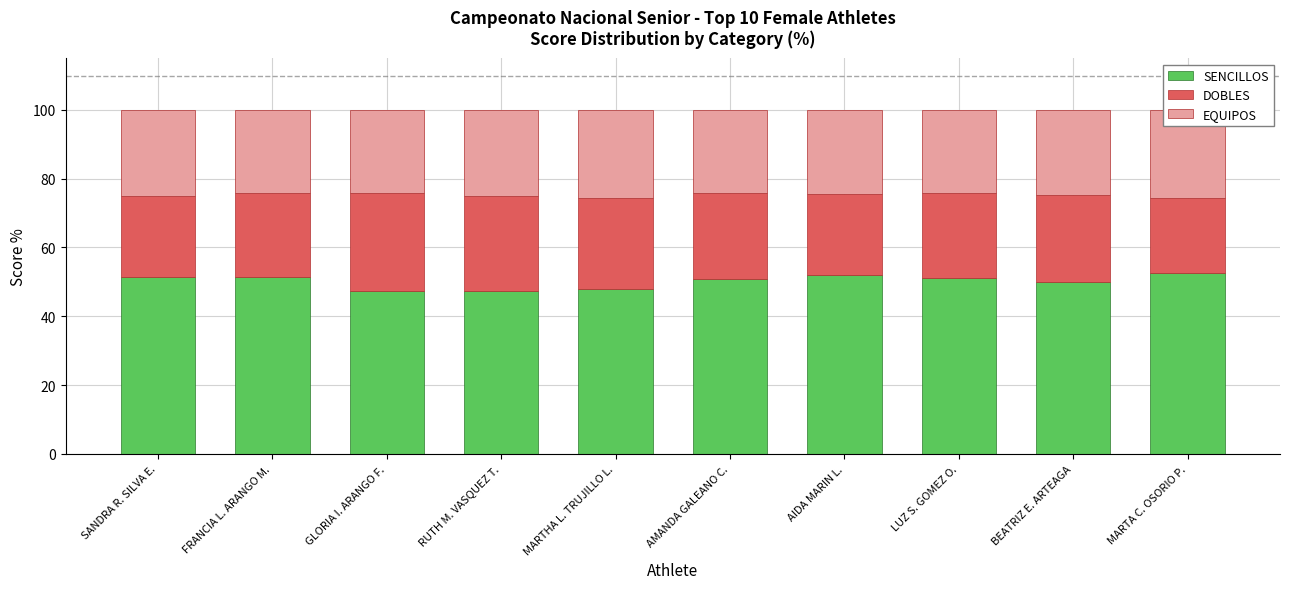

Rank the series by their maximum value, from lowest to highest.

EQUIPOS, DOBLES, SENCILLOS